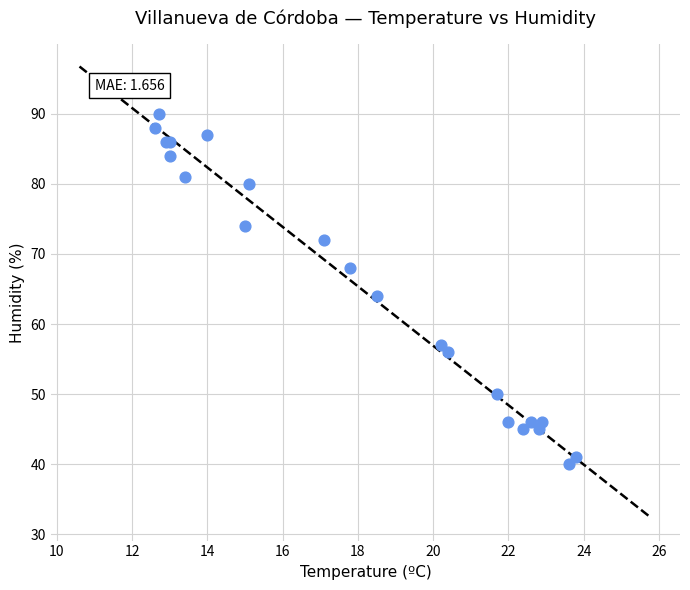

What Y value in the scatter plot is closest to 65?

64